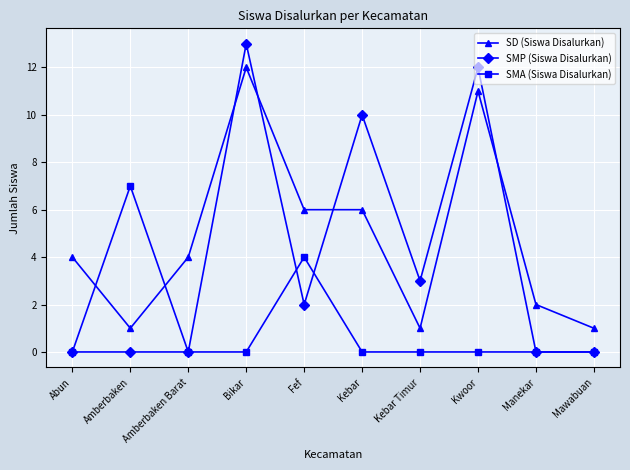

What are all the series names shown in the legend?

SD (Siswa Disalurkan), SMP (Siswa Disalurkan), SMA (Siswa Disalurkan)